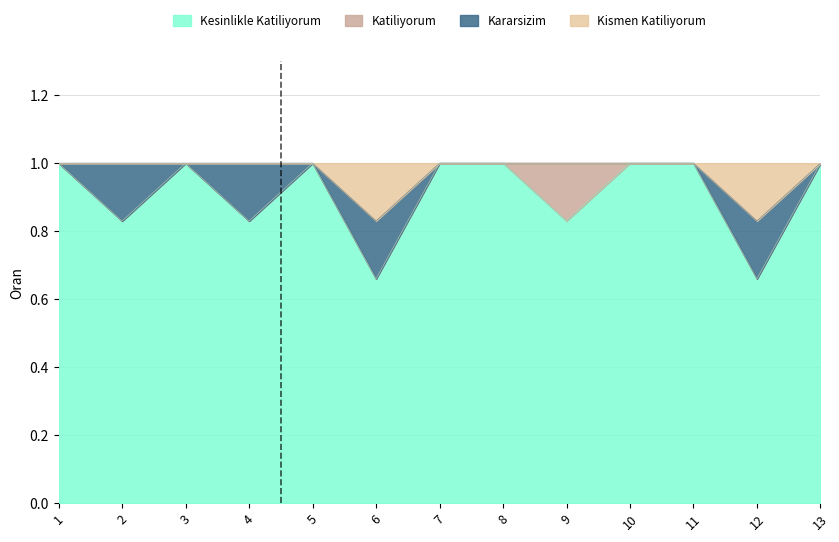

True or false: Kismen Katiliyorum and Kesinlikle Katiliyorum intersect in this chart.

False